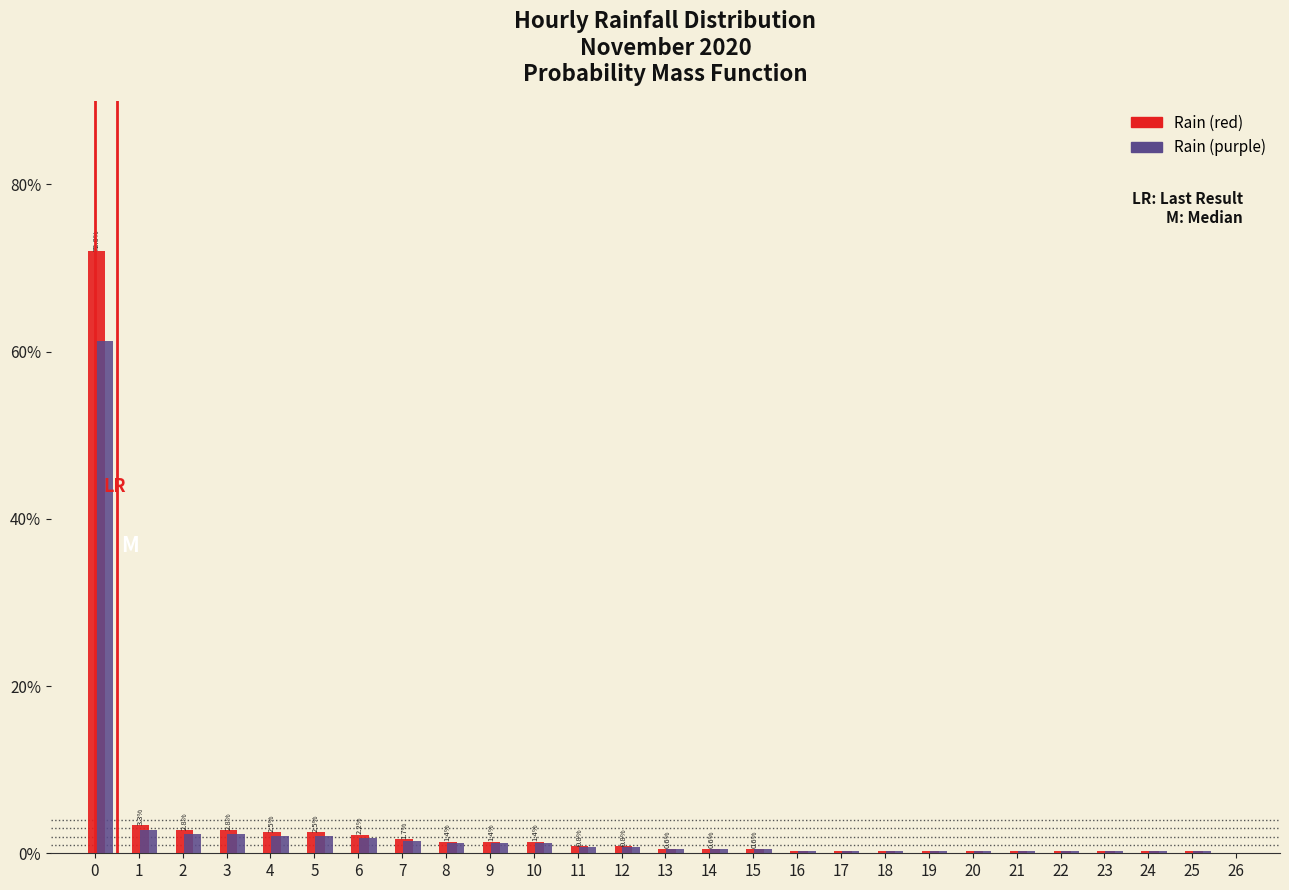

What is the maximum value shown in the chart?

72.0